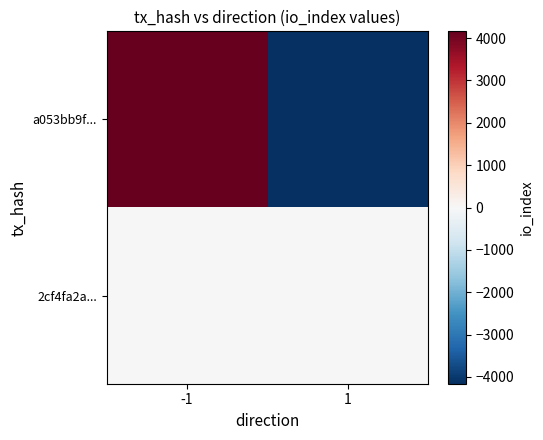

Rank the series by their maximum value, from highest to lowest.

a053bb9f..., 2cf4fa2a...